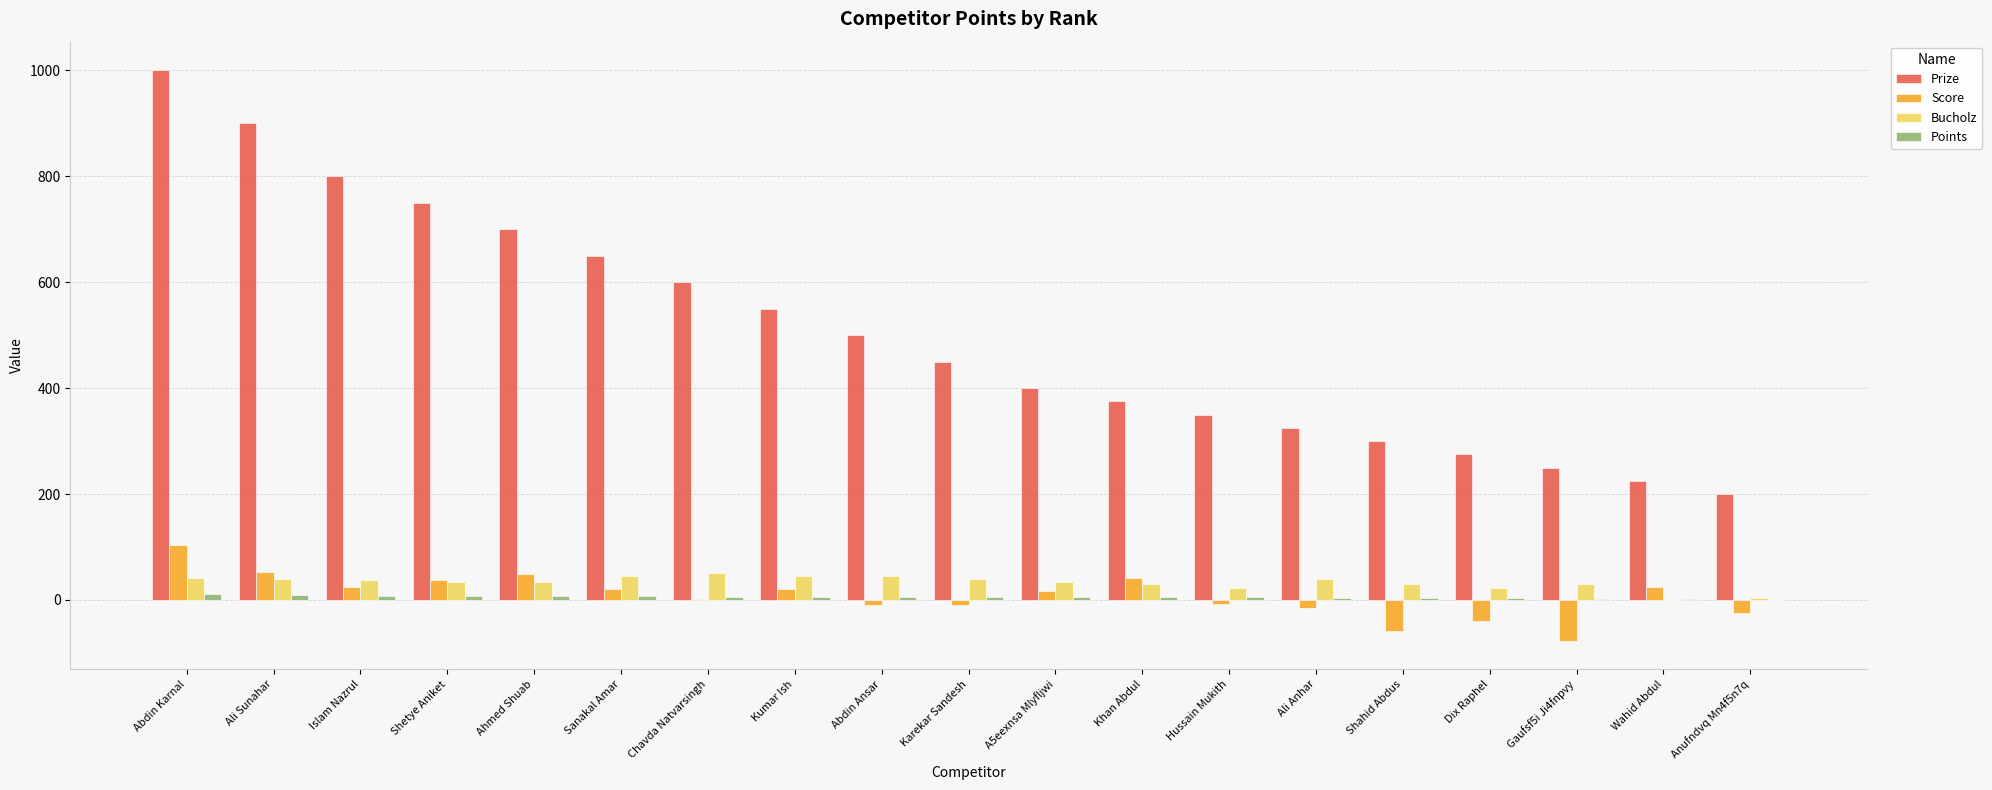

Which series has the largest range (max minus min)?

Prize